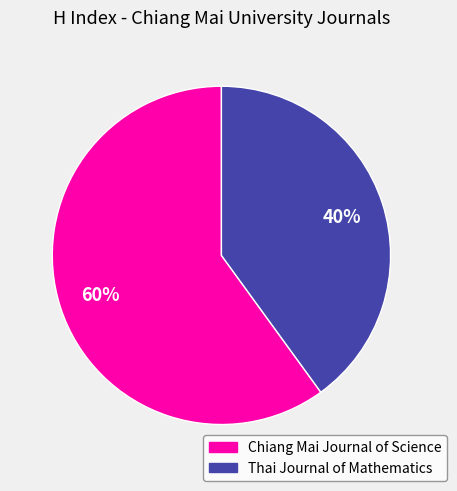

How many segments does this pie chart have?

2